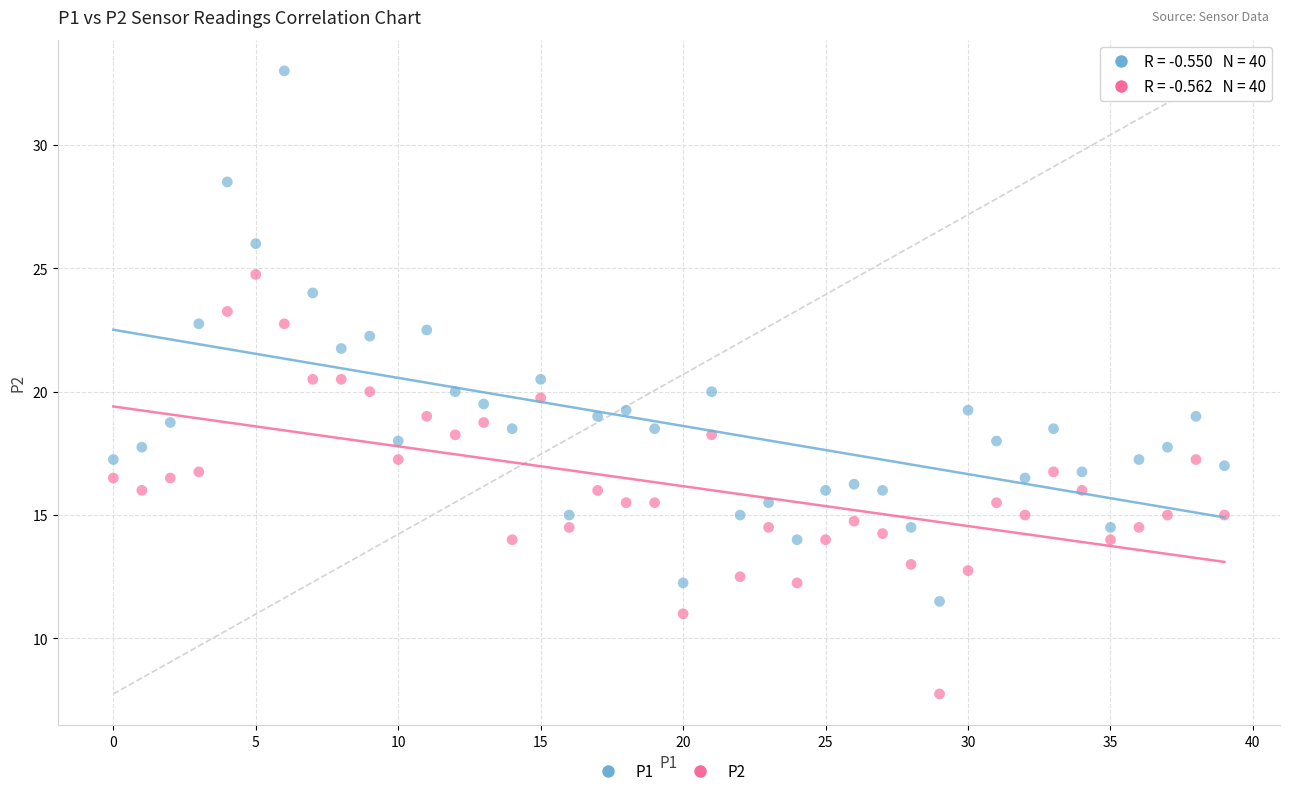

Which series contains the lowest Y value?

P2